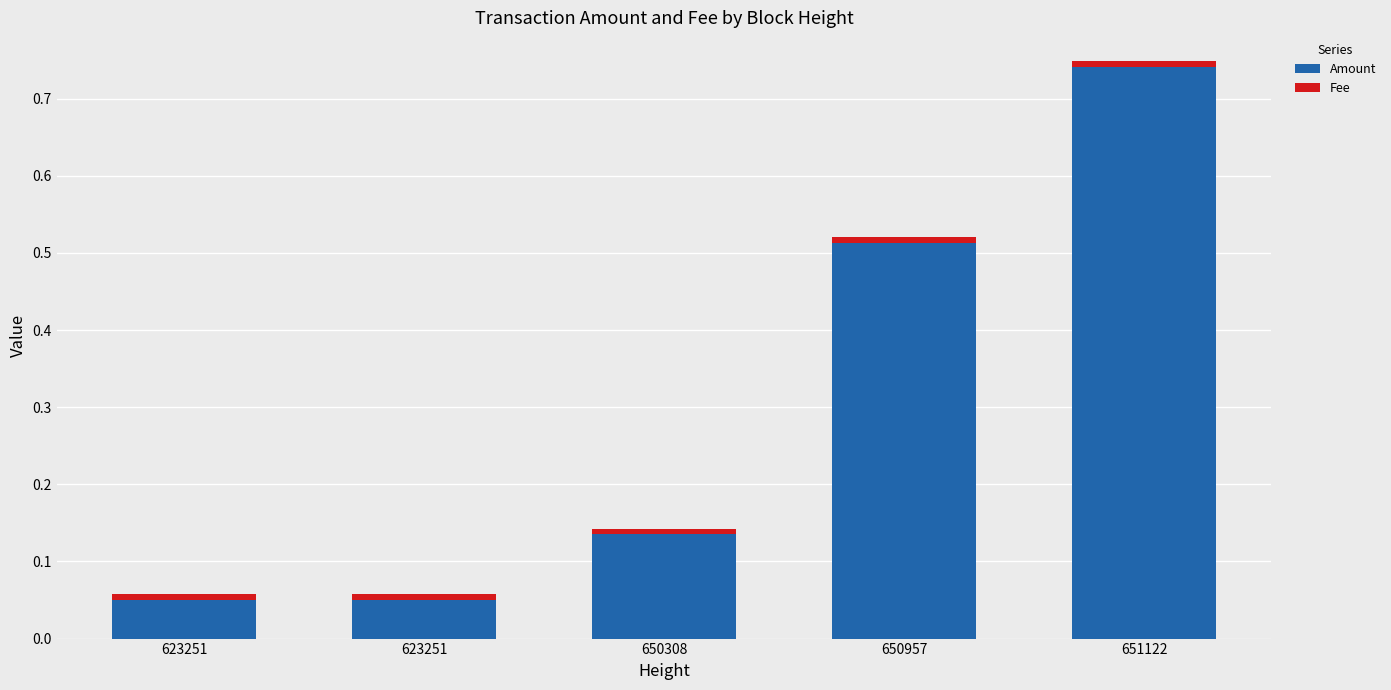

How many bars are there in total?

5